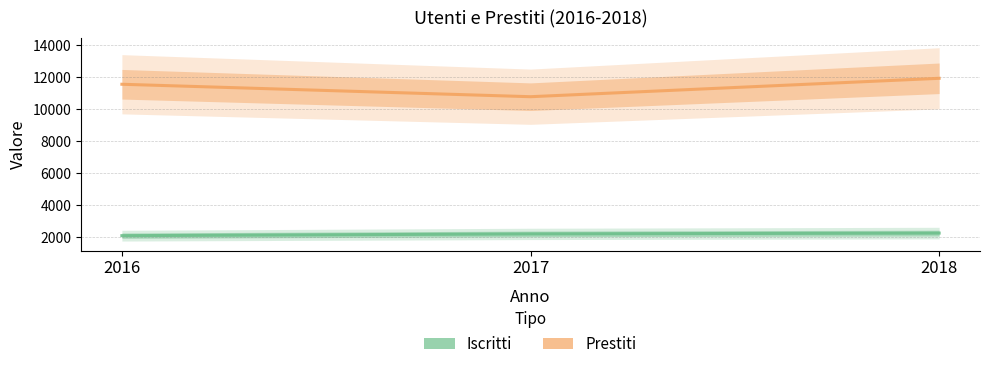

At 2017, list the series in order from smallest to largest.

Iscritti, Prestiti